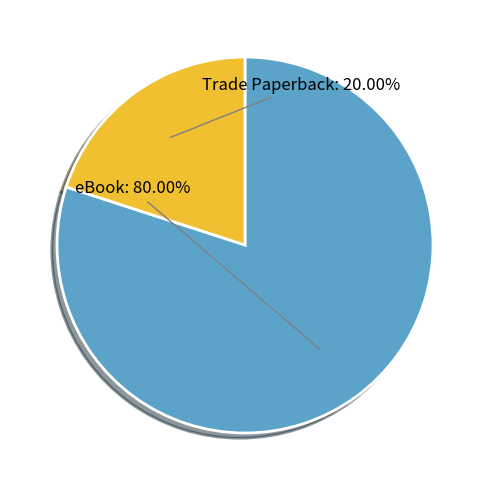

Rank the categories by value from highest to lowest.

eBook, Trade Paperback